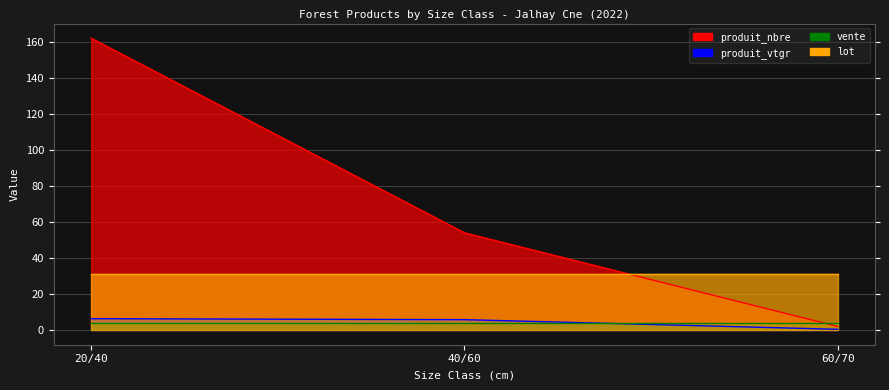

Is it true that produit_nbre equals 0.5 at 60/70?

False